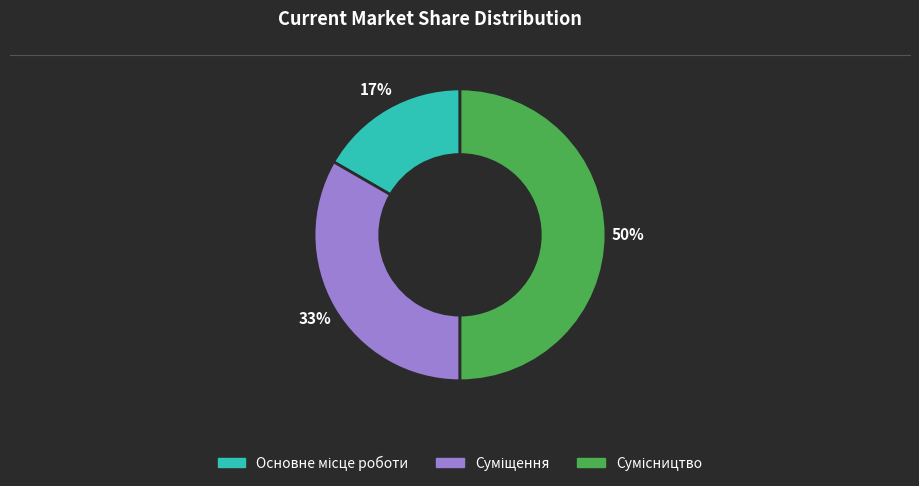

To the nearest percent, what is the difference between the largest and smallest slice percentages?

33%